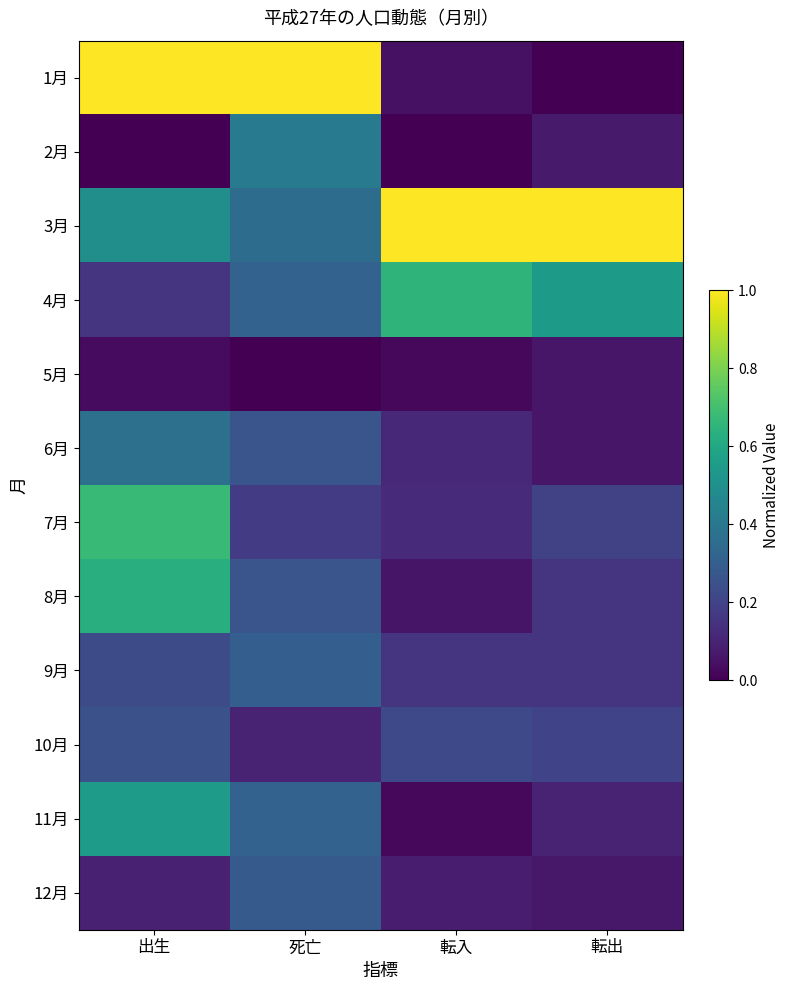

Reading left to right, extract all data points from this chart.

1月: 出生=1.0	死亡=1.0	転入=0.0	転出=0.0
2月: 出生=0.0	死亡=0.4	転入=0.0	転出=0.1
3月: 出生=0.5	死亡=0.4	転入=1.0	転出=1.0
4月: 出生=0.2	死亡=0.3	転入=0.6	転出=0.5
5月: 出生=0.0	死亡=0.0	転入=0.0	転出=0.1
6月: 出生=0.4	死亡=0.3	転入=0.1	転出=0.1
7月: 出生=0.7	死亡=0.2	転入=0.1	転出=0.2
8月: 出生=0.6	死亡=0.3	転入=0.1	転出=0.2
9月: 出生=0.2	死亡=0.3	転入=0.2	転出=0.2
10月: 出生=0.2	死亡=0.1	転入=0.2	転出=0.2
11月: 出生=0.6	死亡=0.3	転入=0.0	転出=0.1
12月: 出生=0.1	死亡=0.3	転入=0.1	転出=0.1